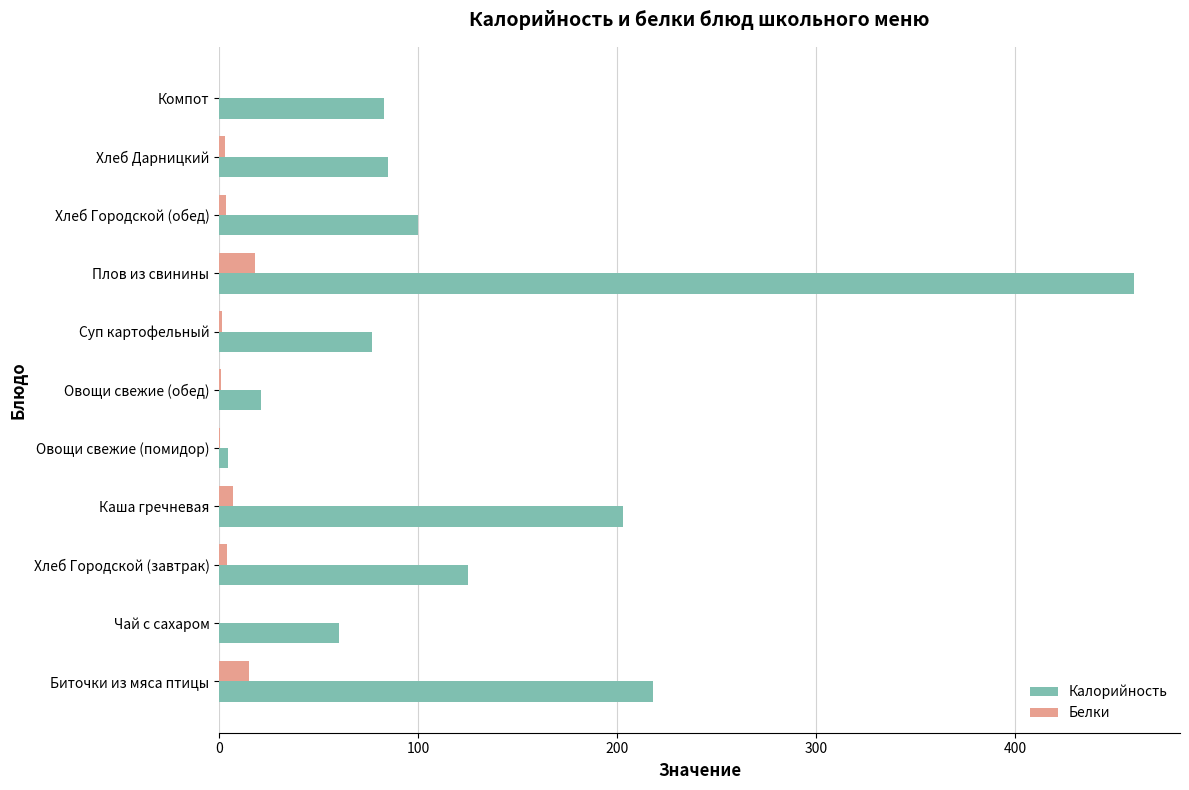

How many distinct data groups are displayed?

2